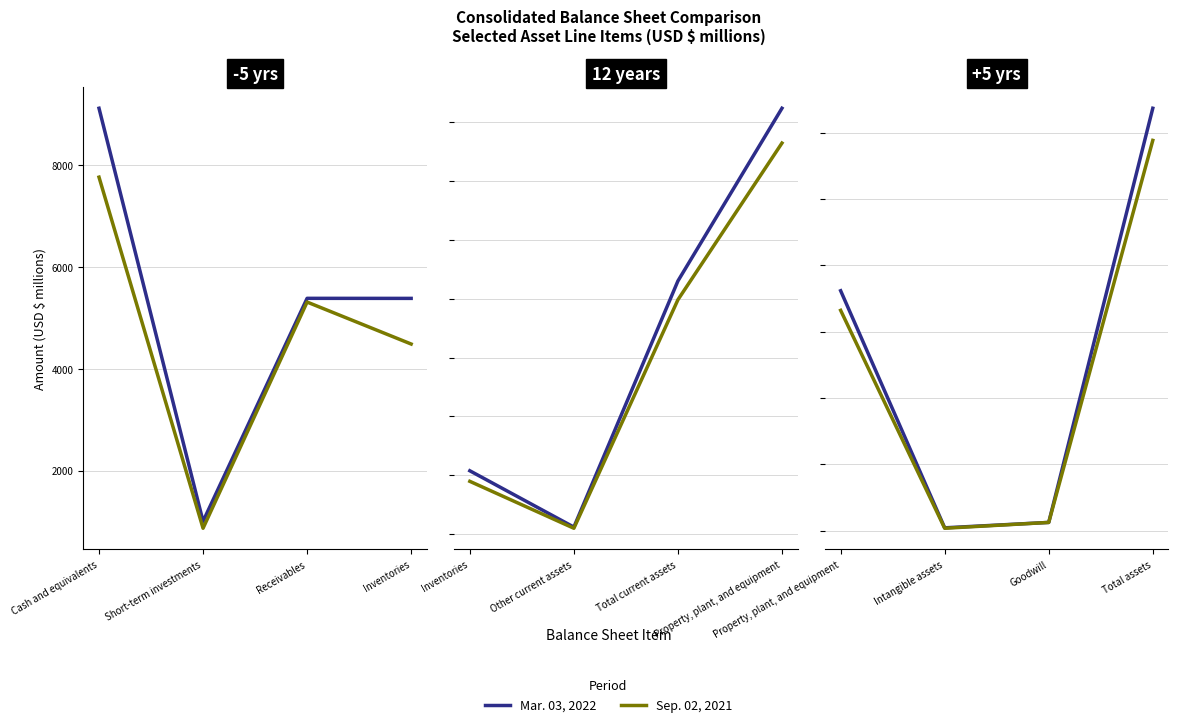

Rank the series at Total assets from highest to lowest value.

Mar. 03, 2022, Sep. 02, 2021